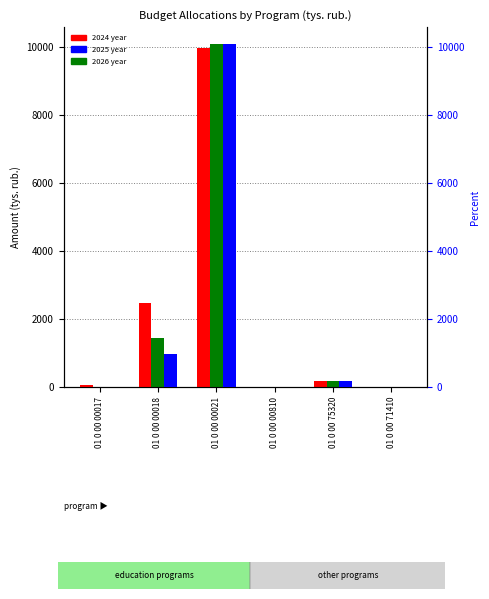

Reading left to right, extract all data points from this chart.

2024 year: 01 0 00 00017=75.0	01 0 00 00018=2464.7	01 0 00 00021=9971.8	01 0 00 00810=18.0	01 0 00 75320=180.0	01 0 00 71410=0.0
2026 year: 01 0 00 00017=0.0	01 0 00 00018=1441.5	01 0 00 00021=10083.8	01 0 00 00810=18.0	01 0 00 75320=180.0	01 0 00 71410=0.0
2025 year: 01 0 00 00017=0.0	01 0 00 00018=988.6	01 0 00 00021=10083.8	01 0 00 00810=18.0	01 0 00 75320=180.0	01 0 00 71410=0.0